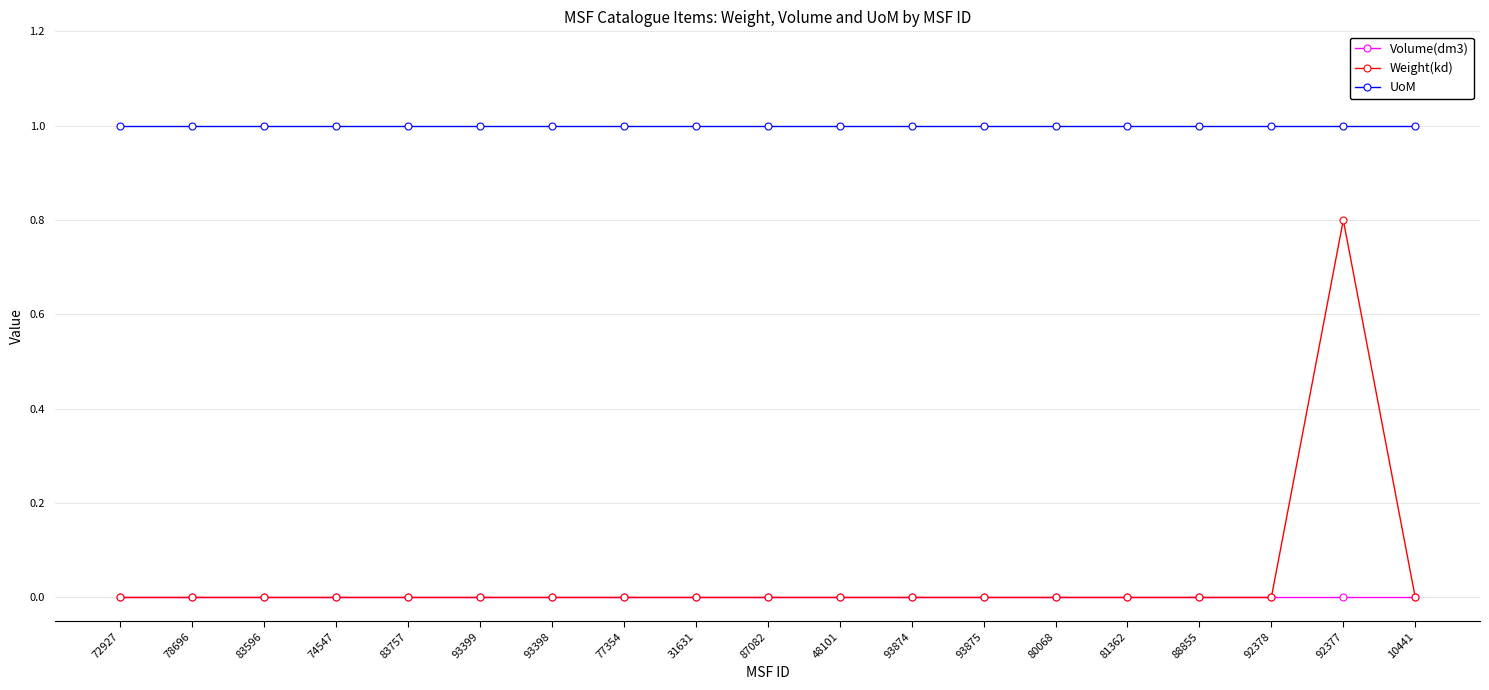

What is the difference between the highest and lowest values at 88855?

1.0